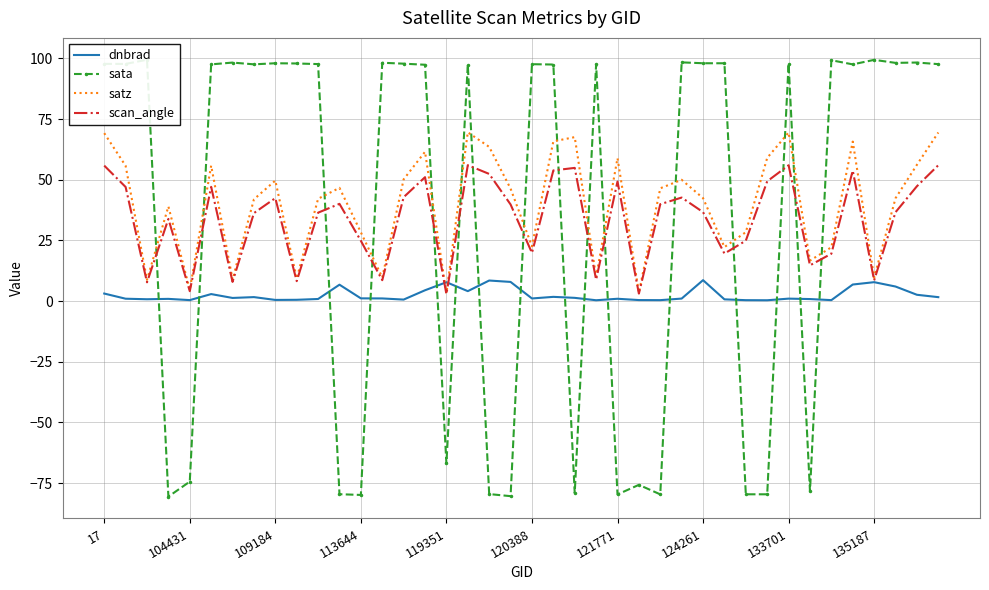

At how many categories does at least one series exceed -39?

40